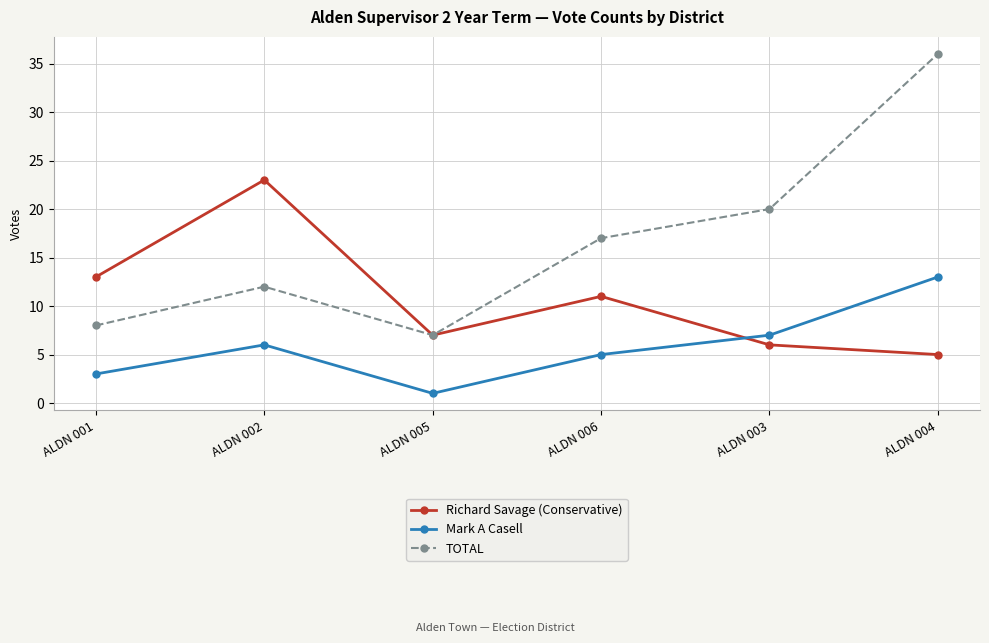

Where is TOTAL nearest to the value 21?

ALDN 003